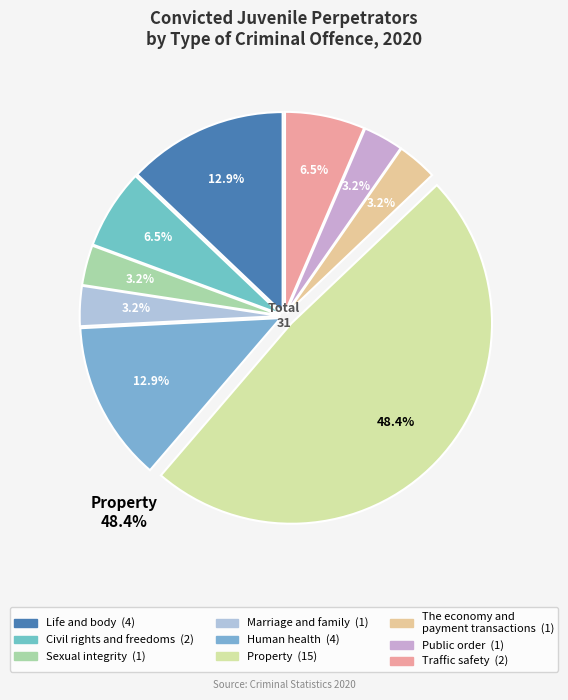

What is the change in value from Civil rights and freedoms to Public order?

-1